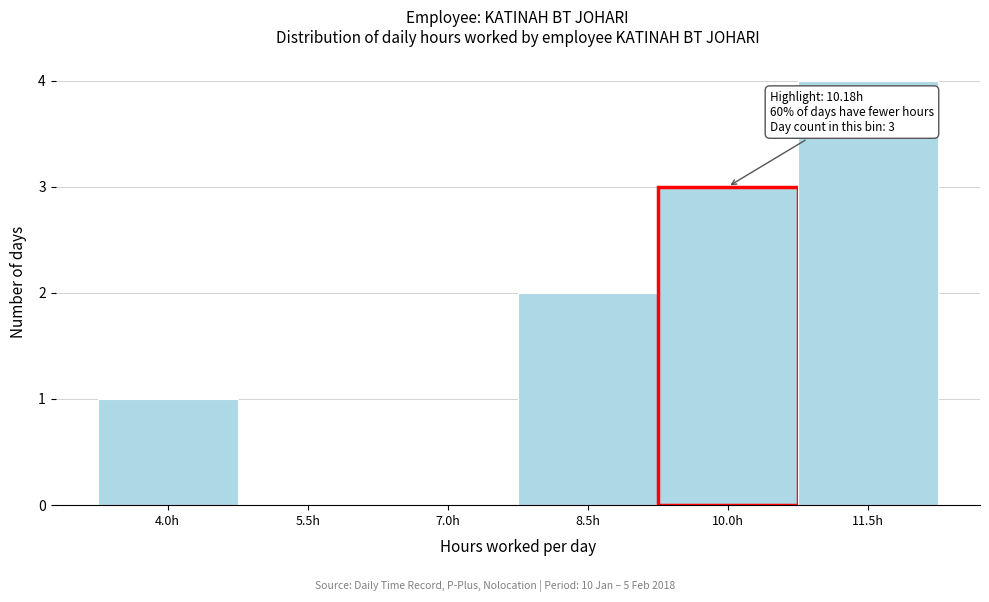

Reading left to right, what are all the values shown in this chart?

4.0h=1	5.5h=0	7.0h=0	8.5h=2	10.0h=3	11.5h=4